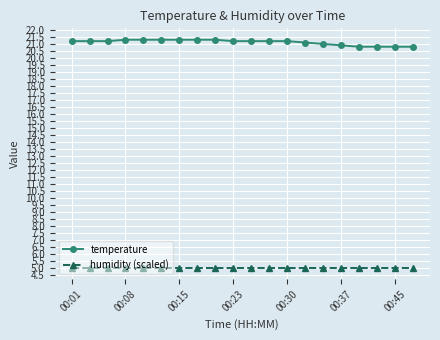

How many categories are shown in the chart?

20